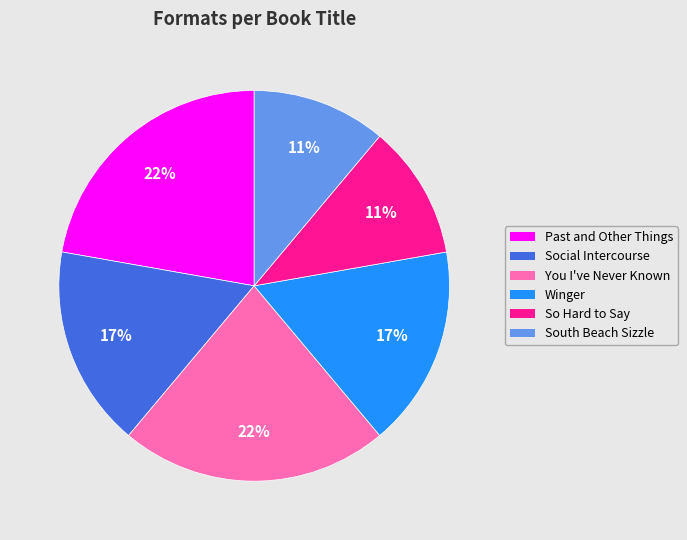

Does any single category account for the majority?

No